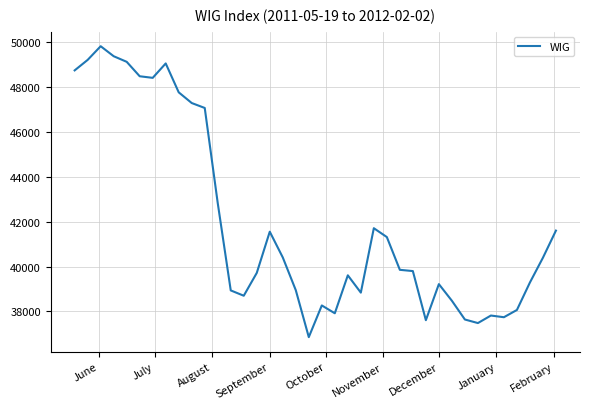

What is the difference between the maximum and minimum values?

12973.7